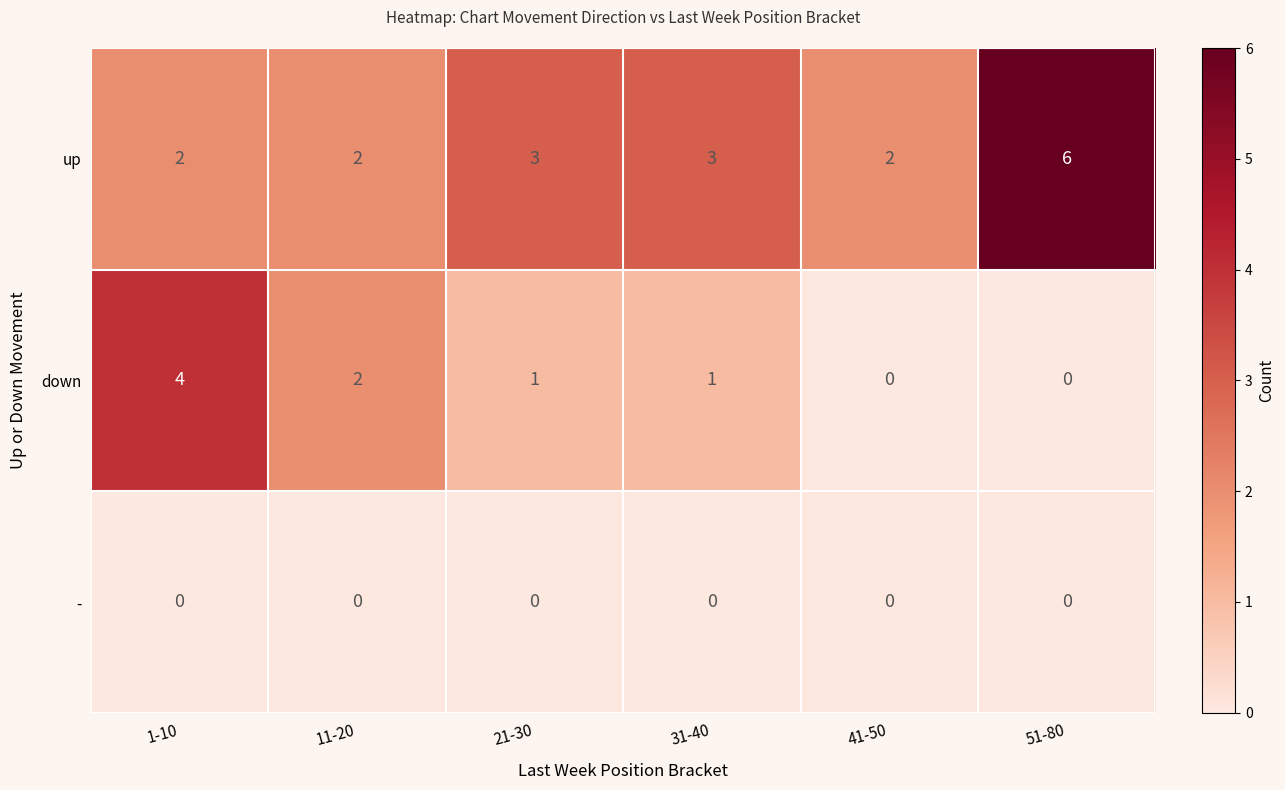

Where does the down series first go above 1?

1-10